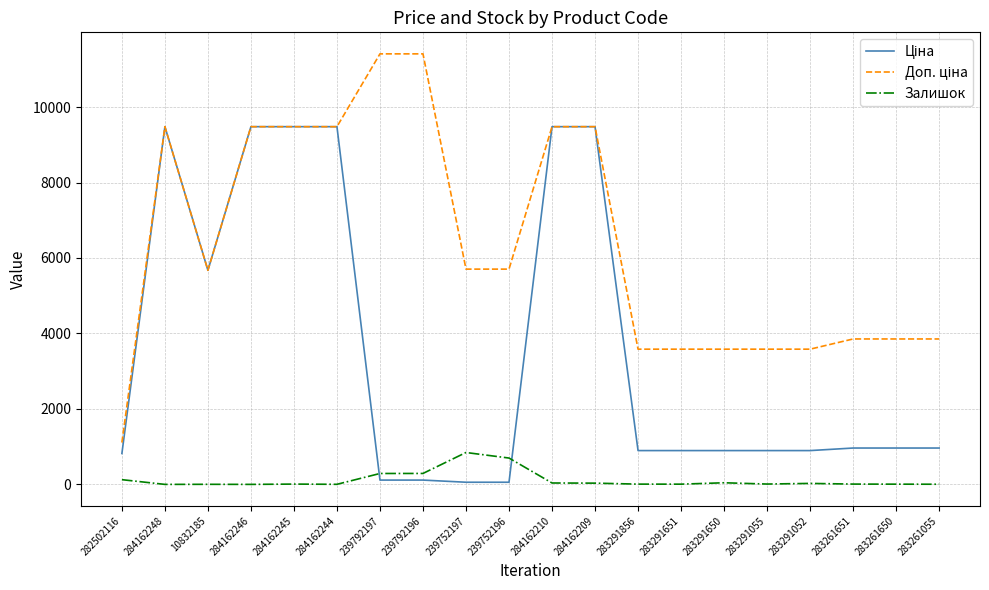

What is the maximum value shown in the chart?

11410.0